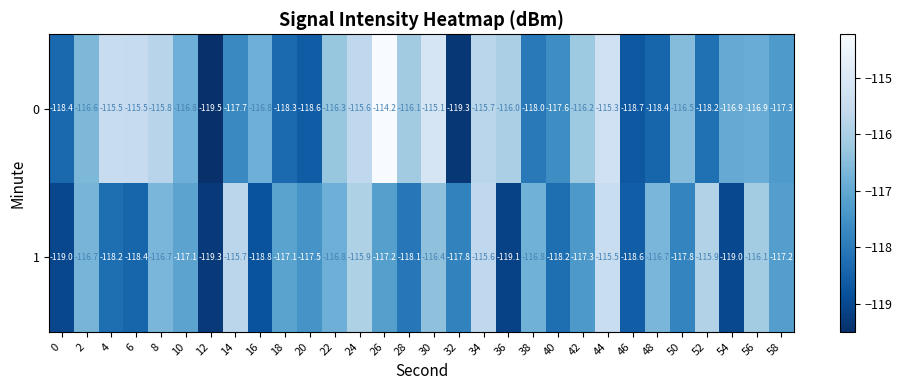

Rank the series by their average value, from lowest to highest.

1, 0